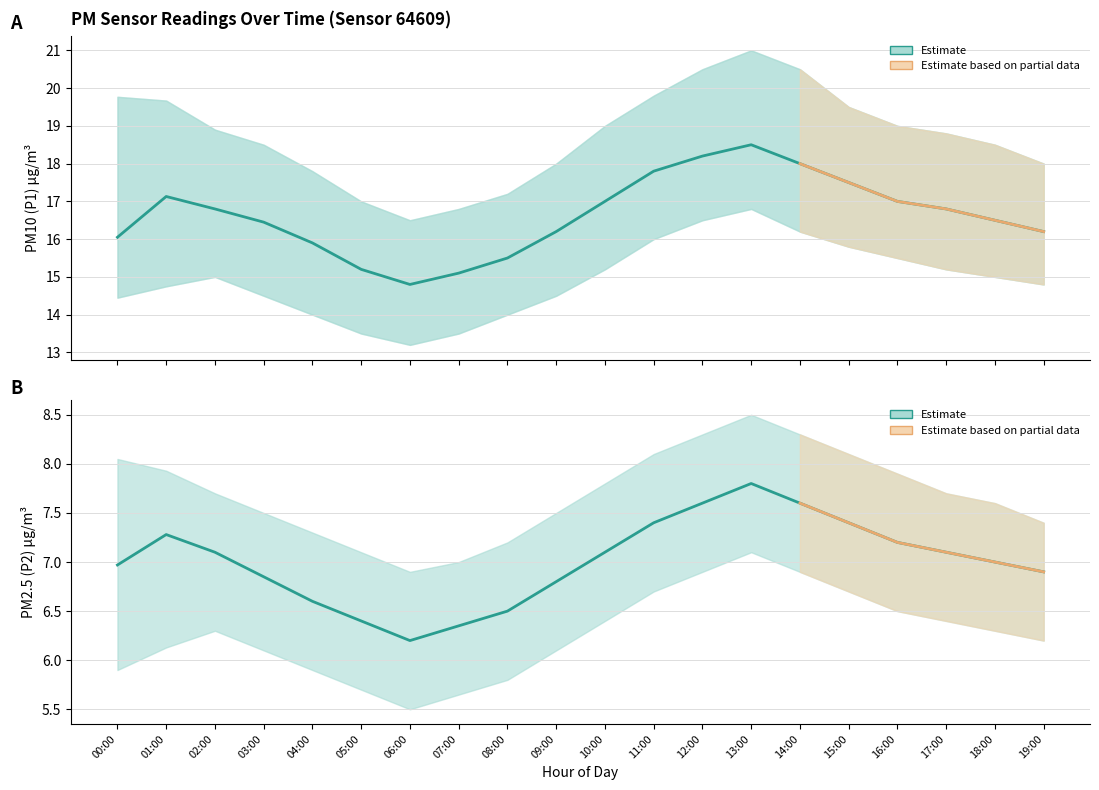

The value of P1_lower at 04:00 is 14.0. True or false?

True